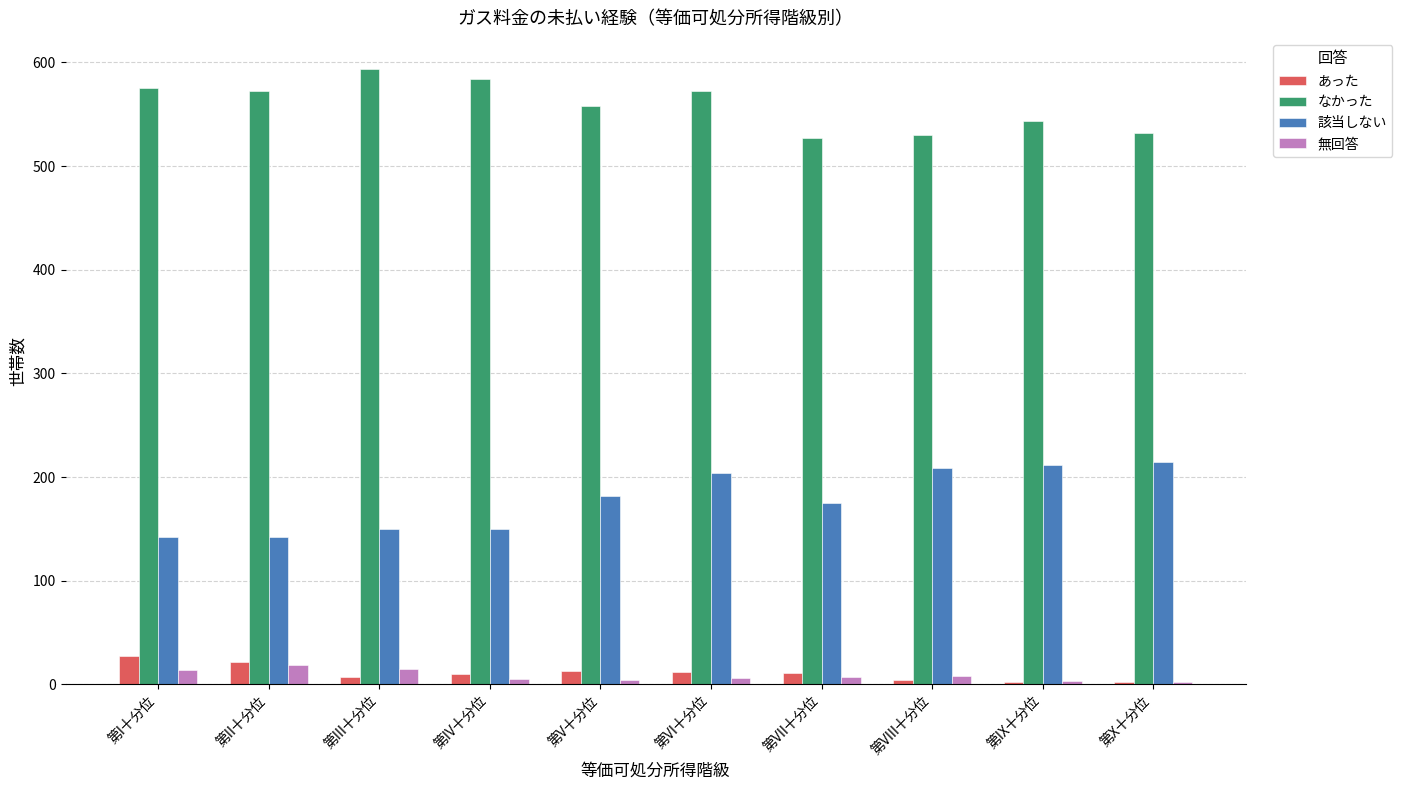

What is the highest value of the 該当しない series?

215